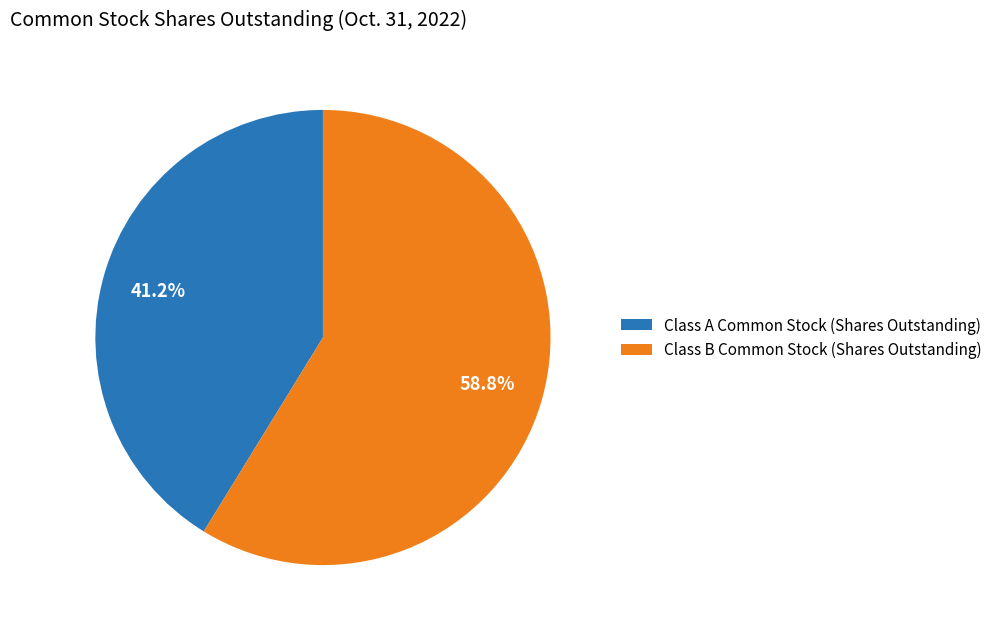

True or false: Class B Common Stock (Shares Outstanding) accounts for 59% of the total.

True